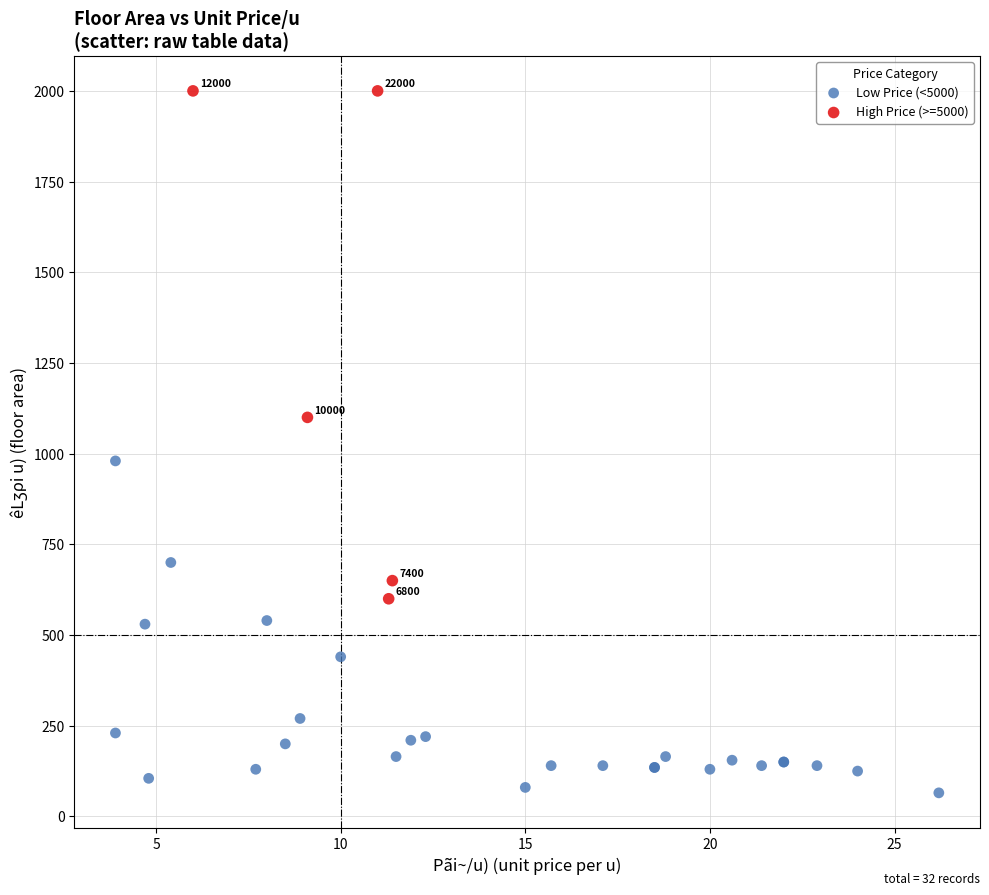

Which series has the largest Y range (max minus min)?

High Price (>=5000)